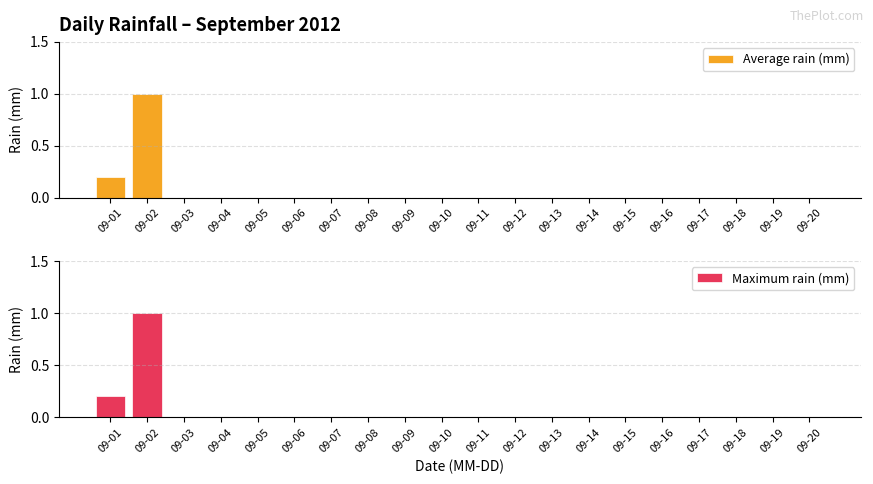

Rank the series by their maximum value, from highest to lowest.

Average rain (mm), Maximum rain (mm)